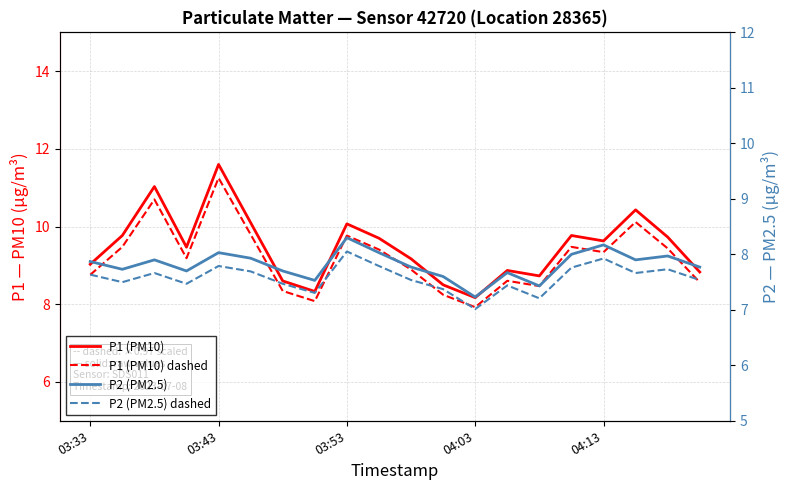

True or false: P1 (PM10) dashed and P2 (PM2.5) dashed cross at least once.

False